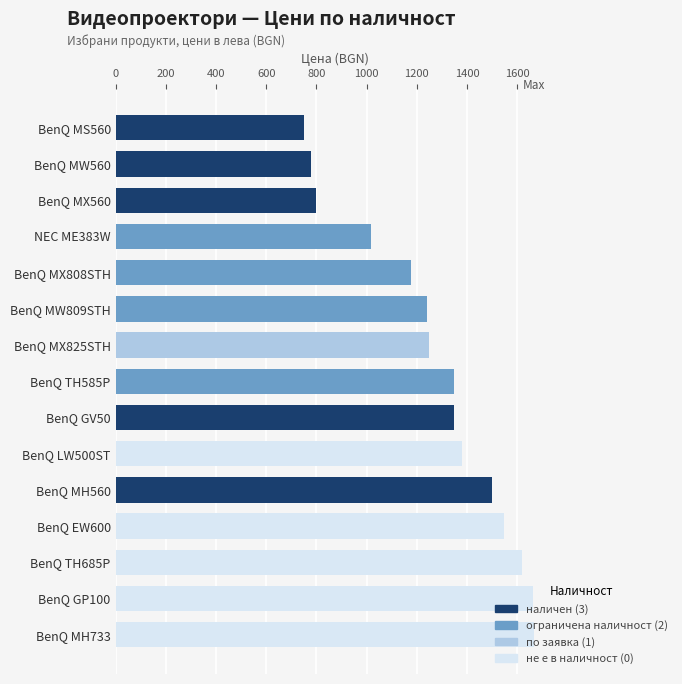

What value does the data have at BenQ MS560?

749.0